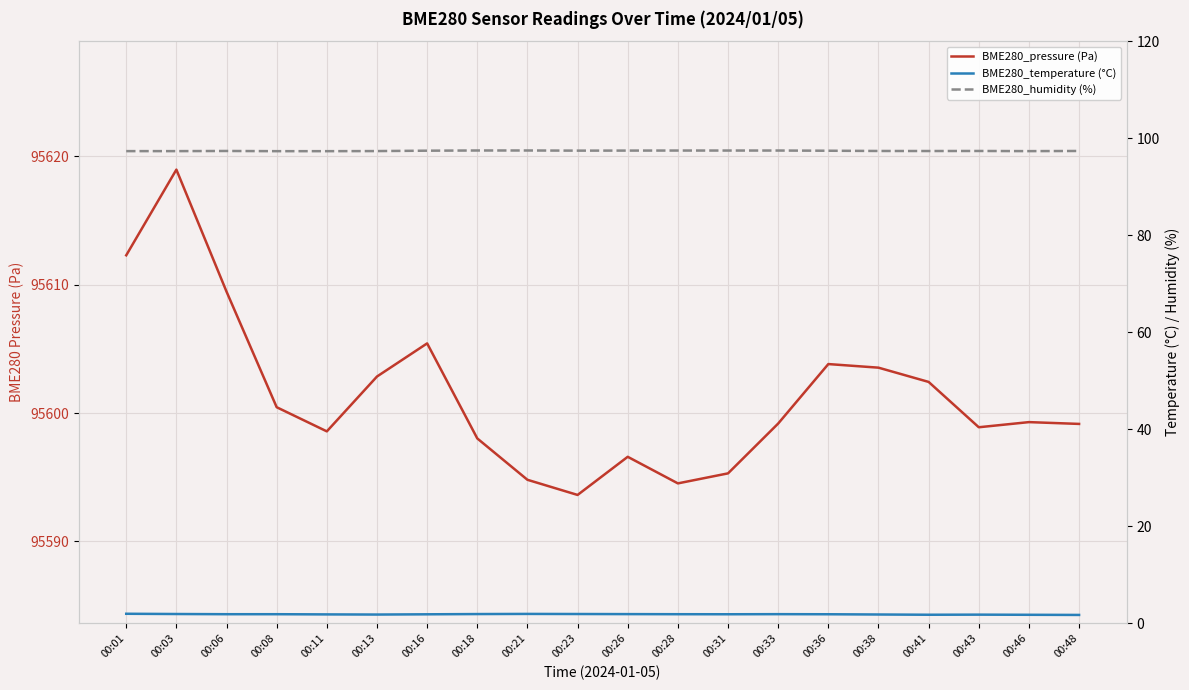

Is this an area chart (filled region under the line)?

No